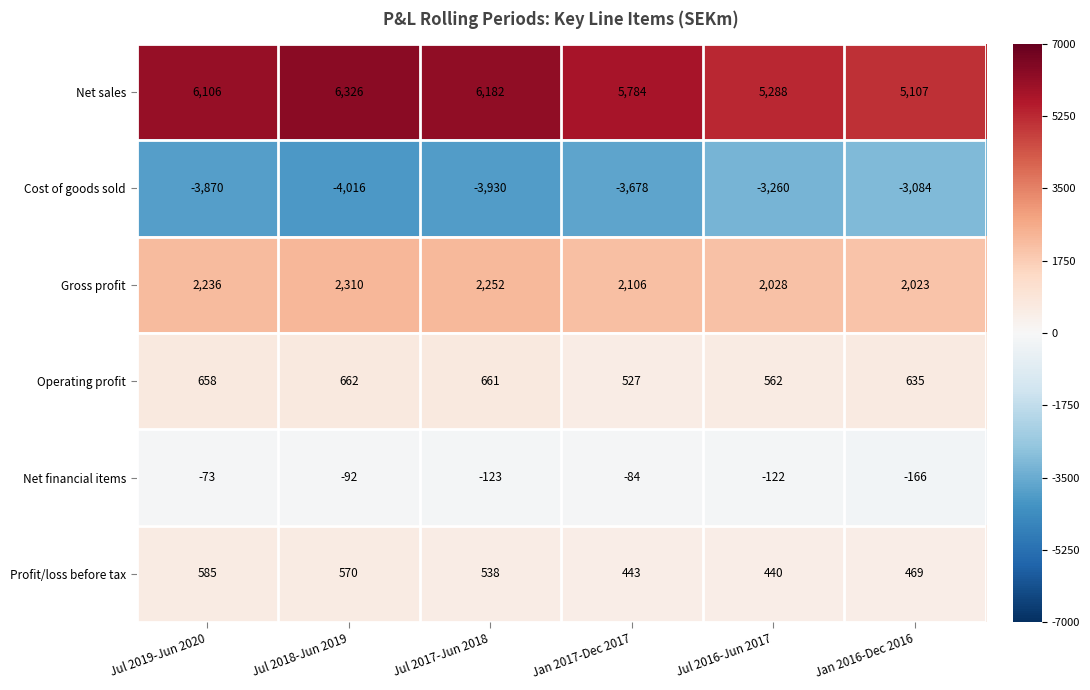

At Jul 2017-Jun 2018, list the series in order from largest to smallest.

Net sales, Gross profit, Operating profit, Profit/loss before tax, Net financial items, Cost of goods sold